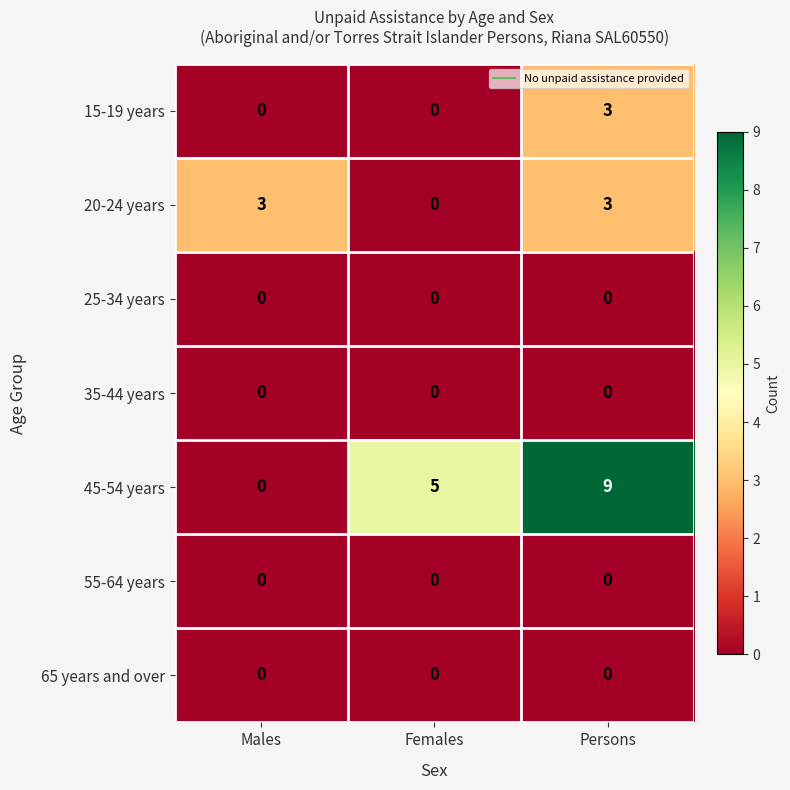

What is the difference between the maximum and second lowest values in the 45-54 years series?

4